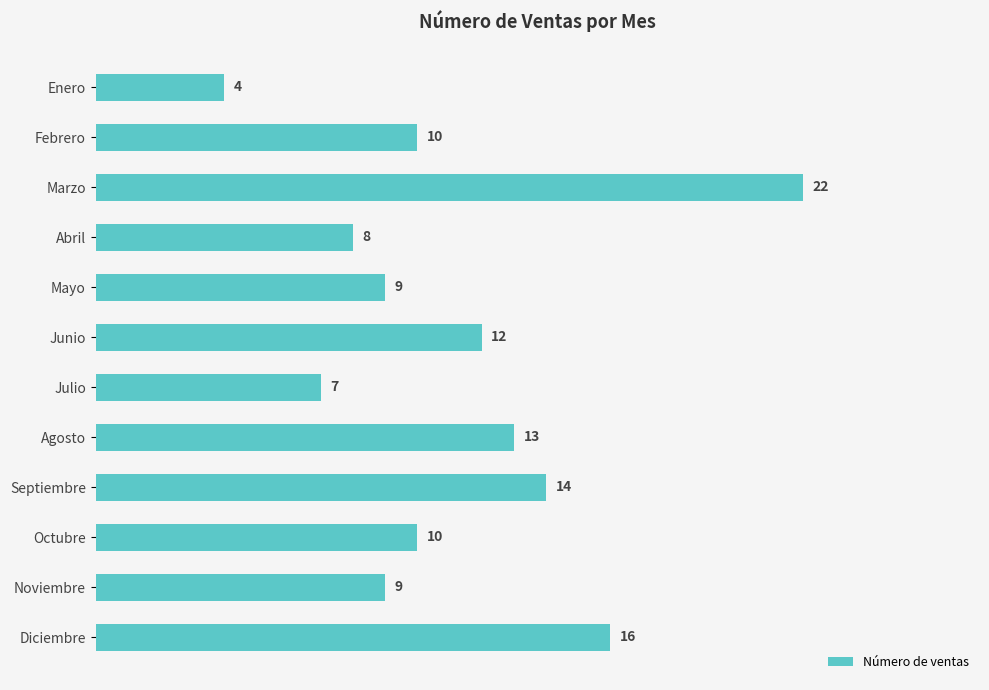

What is the minimum value shown in the chart?

4